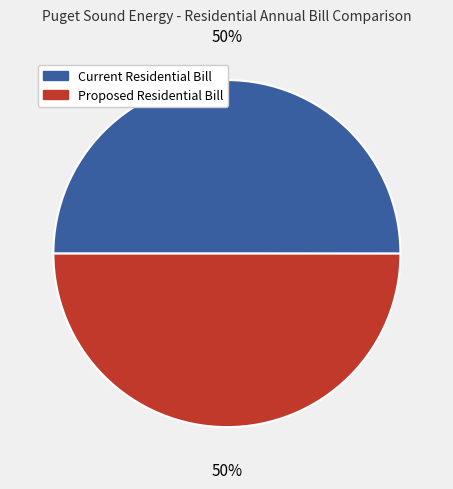

How many segments does this pie chart have?

2